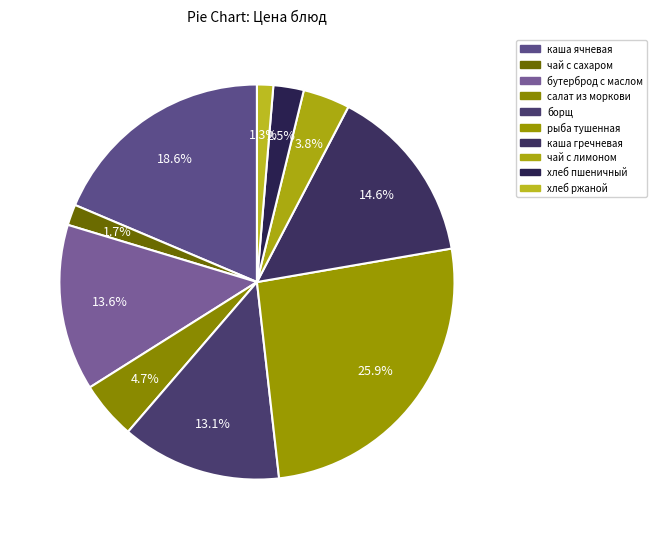

Is бутерброд с маслом the majority of the pie?

No